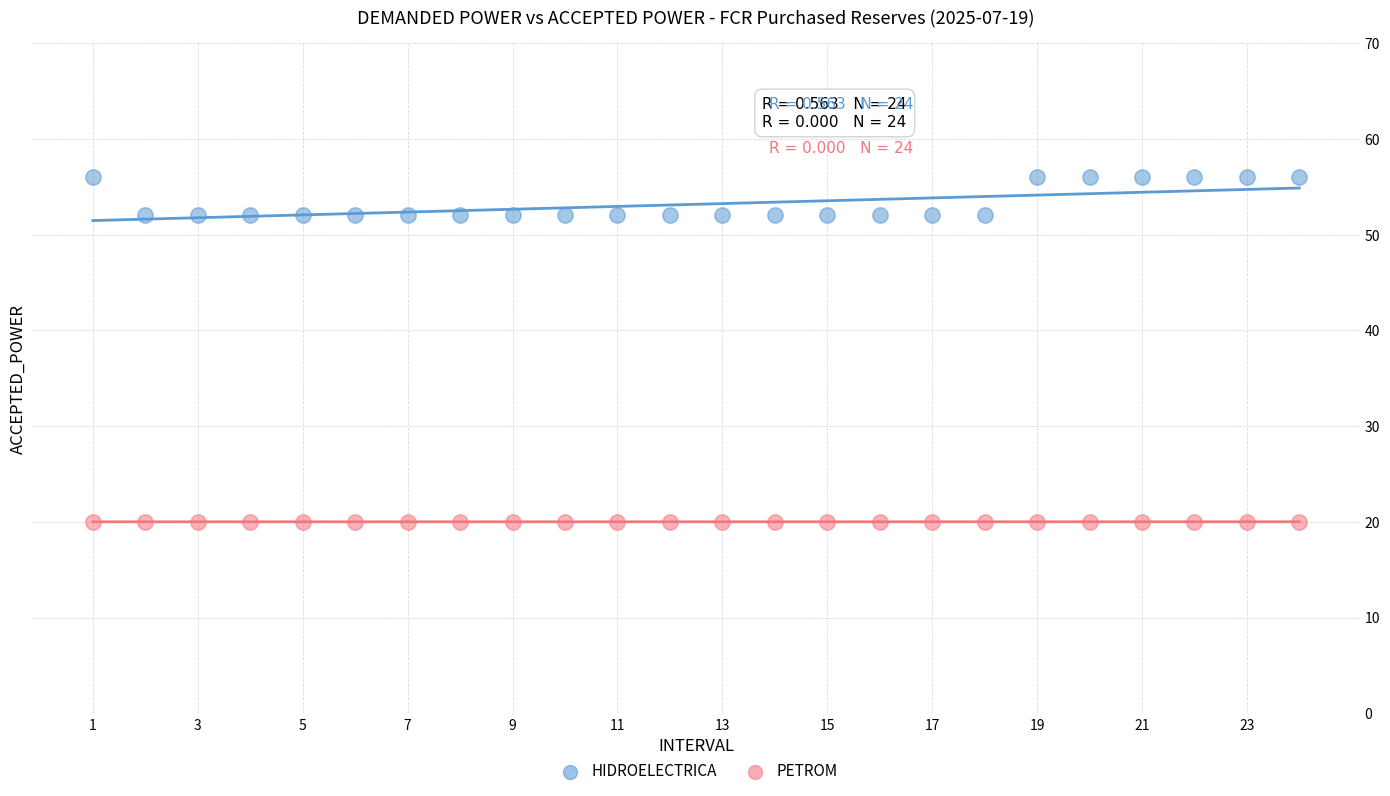

Which series contains the highest Y value?

HIDROELECTRICA